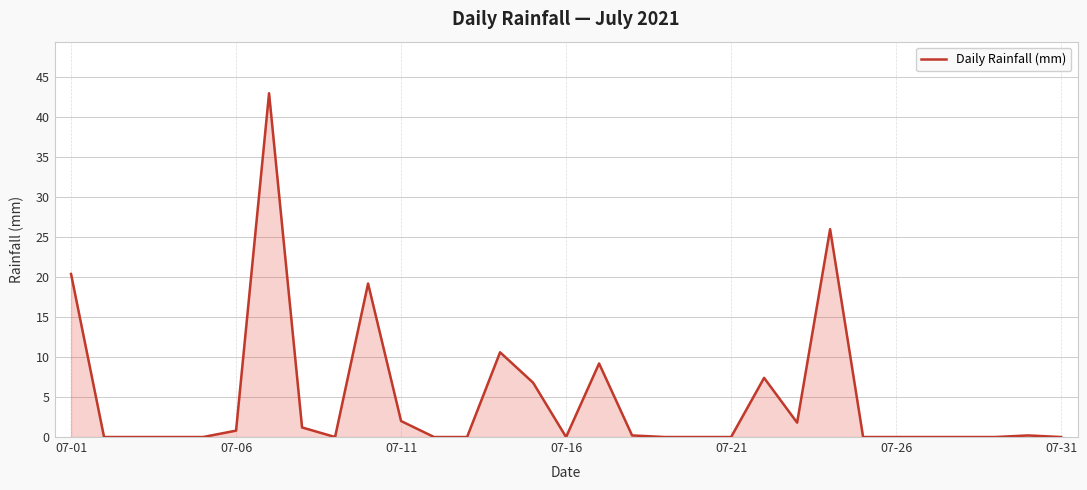

What is the difference between the maximum and minimum values?

43.0